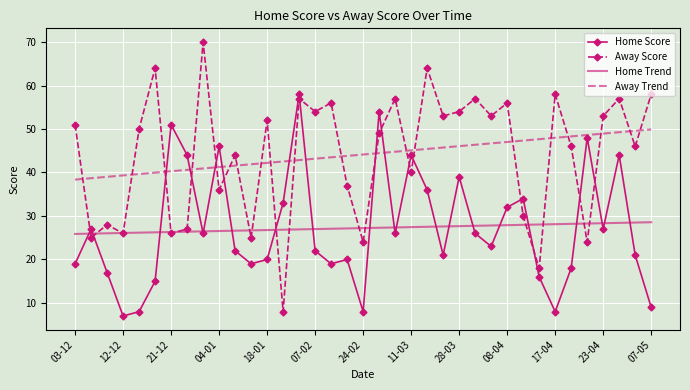

How many intersections are there between Away Trend and Away Score?

20